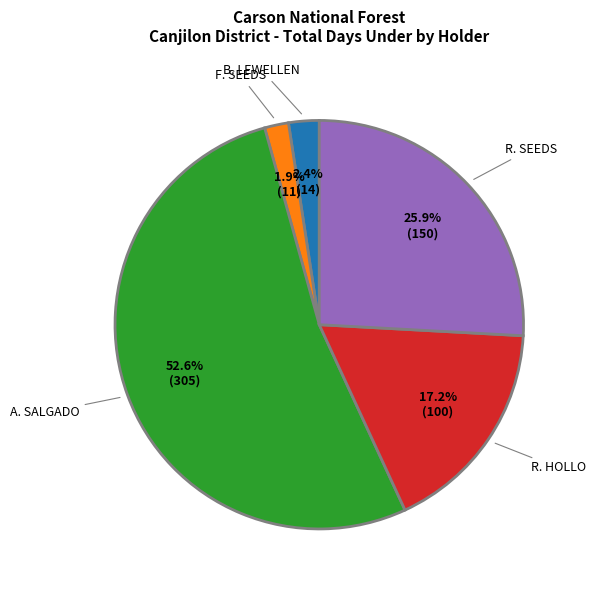

To the nearest percent, what is the average slice percentage?

20%